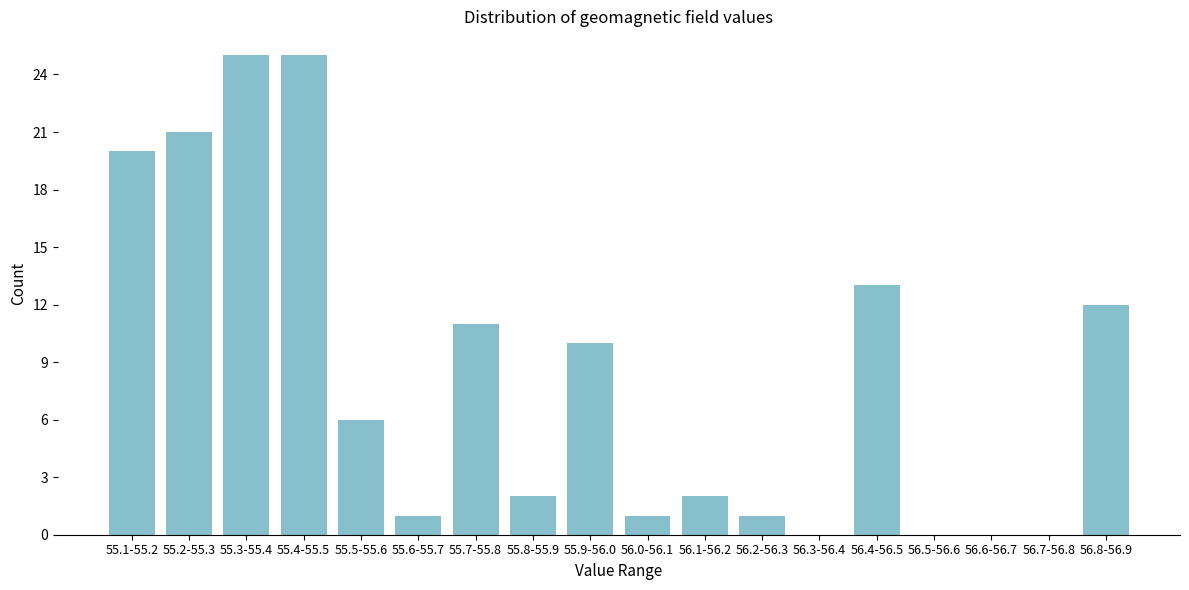

Reading right to left, what are all the values shown in this chart?

56.8-56.9=12	56.7-56.8=0	56.6-56.7=0	56.5-56.6=0	56.4-56.5=13	56.3-56.4=0	56.2-56.3=1	56.1-56.2=2	56.0-56.1=1	55.9-56.0=10	55.8-55.9=2	55.7-55.8=11	55.6-55.7=1	55.5-55.6=6	55.4-55.5=25	55.3-55.4=25	55.2-55.3=21	55.1-55.2=20